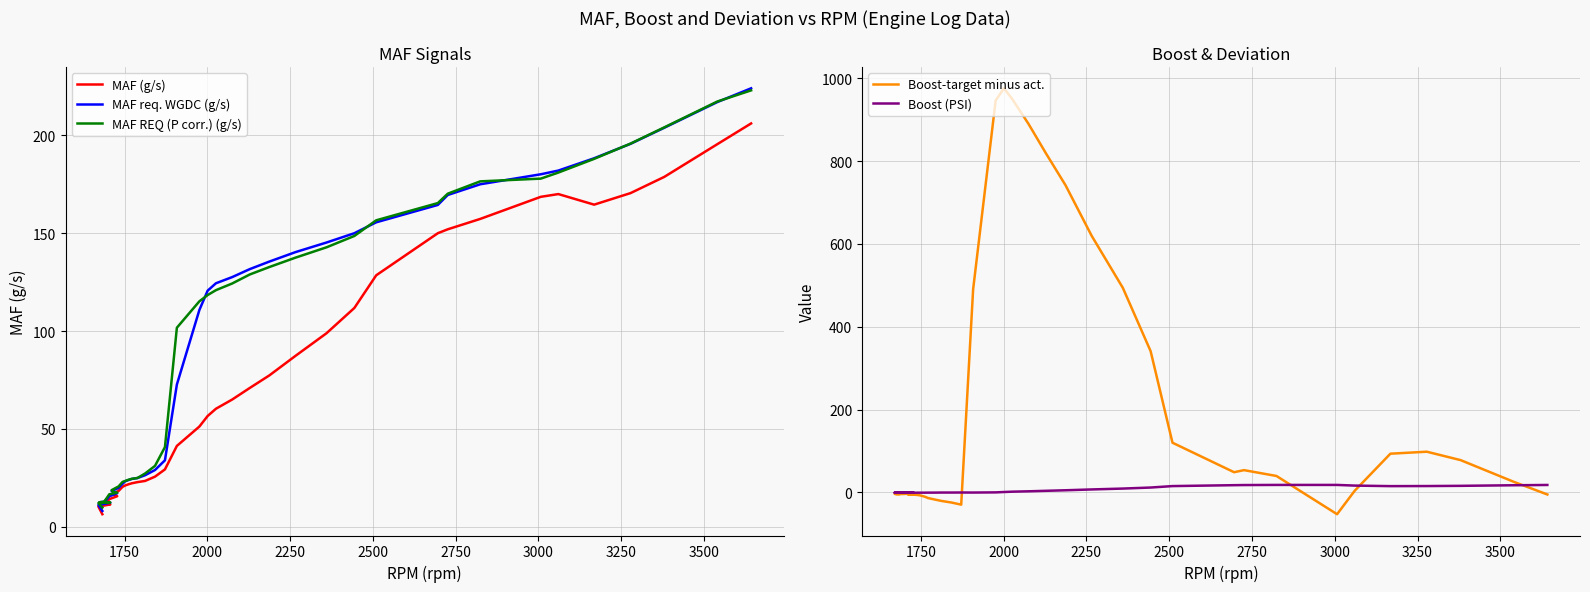

True or false: Boost (PSI) has more than 1 points higher than both neighbors.

False